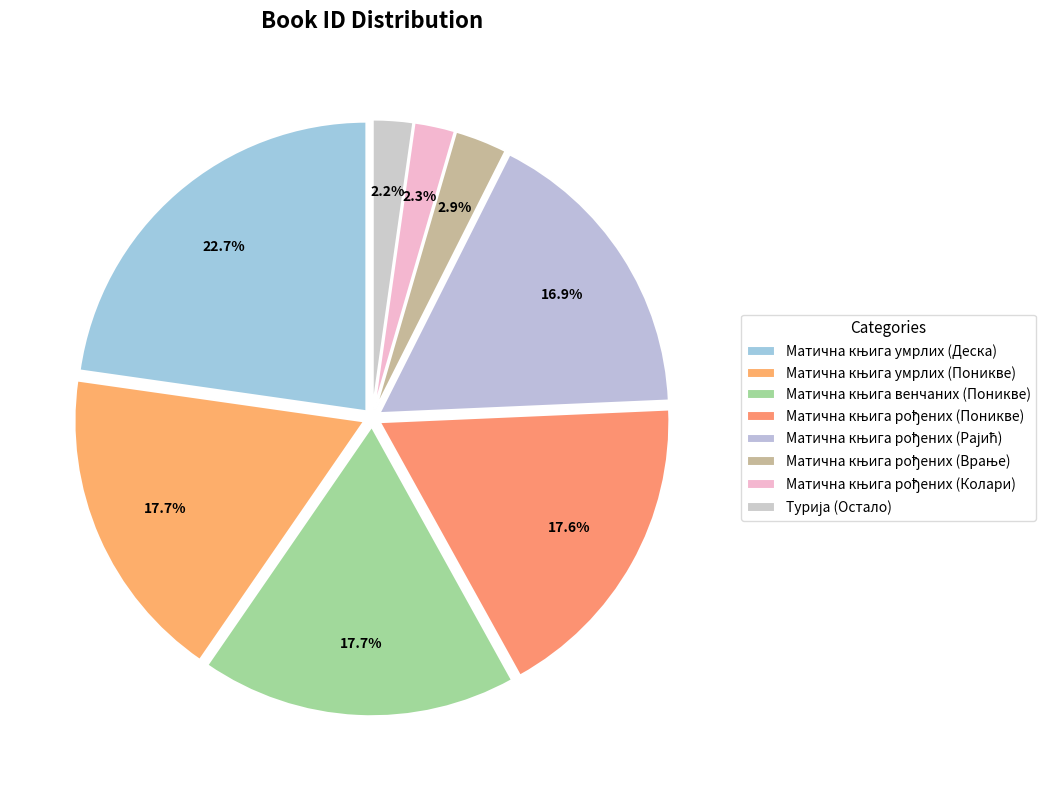

How many segments does this pie chart have?

8